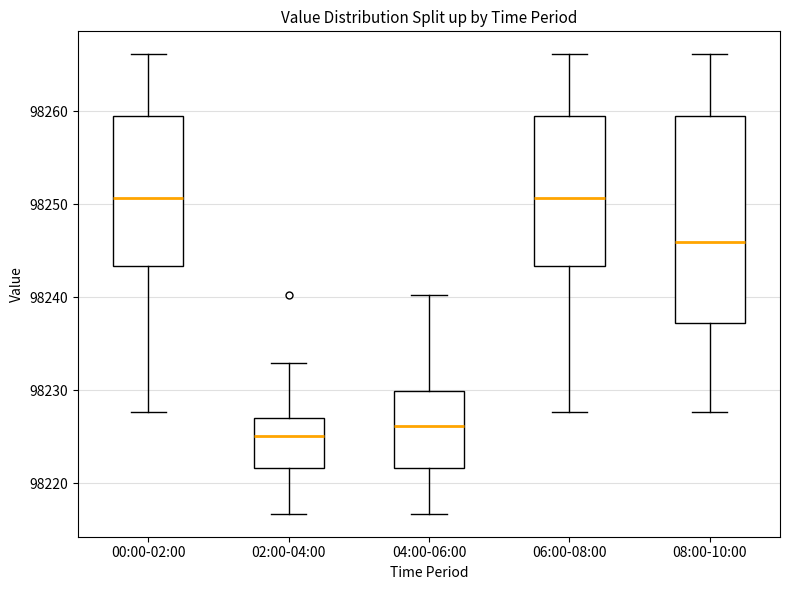

Which box has the lowest median line?

02:00-04:00